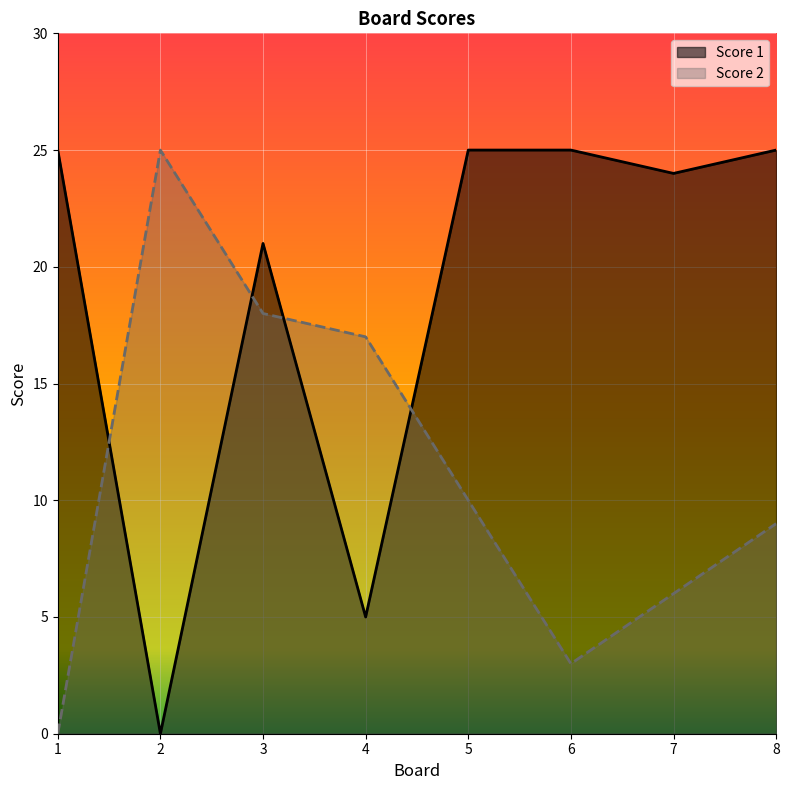

How many data points in Score 2 are less than 10?

4